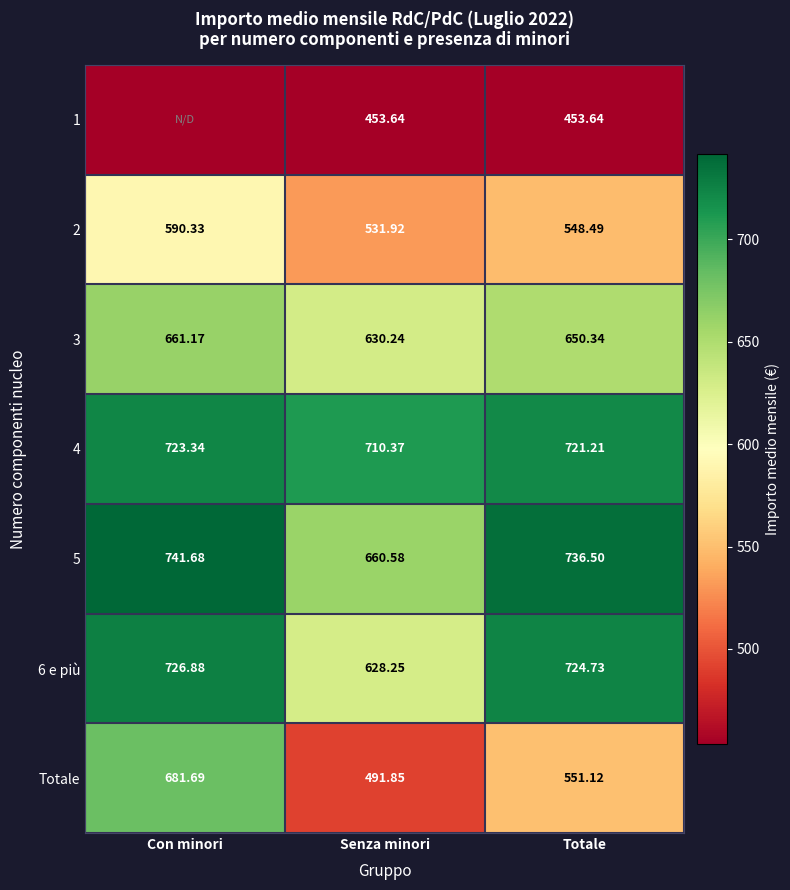

List the labels in order of 5 value, largest first.

Con minori, Totale, Senza minori